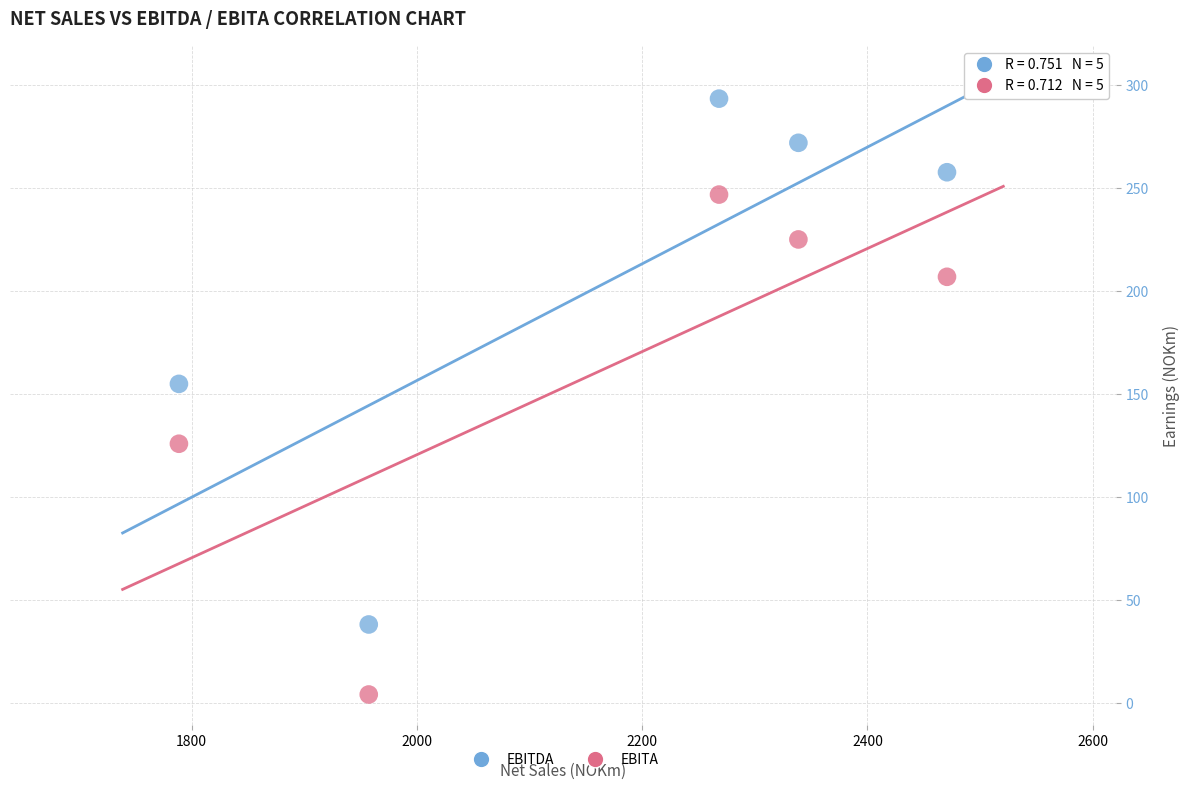

Which series has the largest Y range (max minus min)?

EBITDA